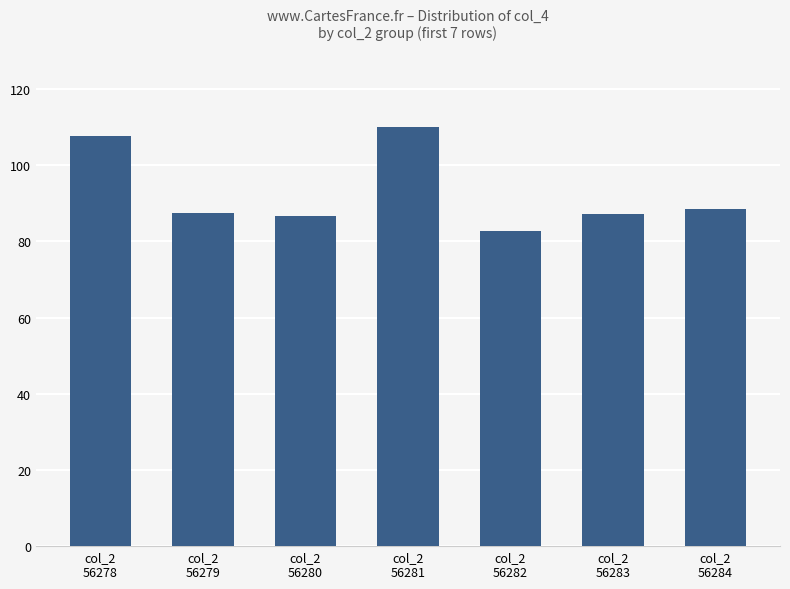

What is the value of the 6th bar from the left?

87.3